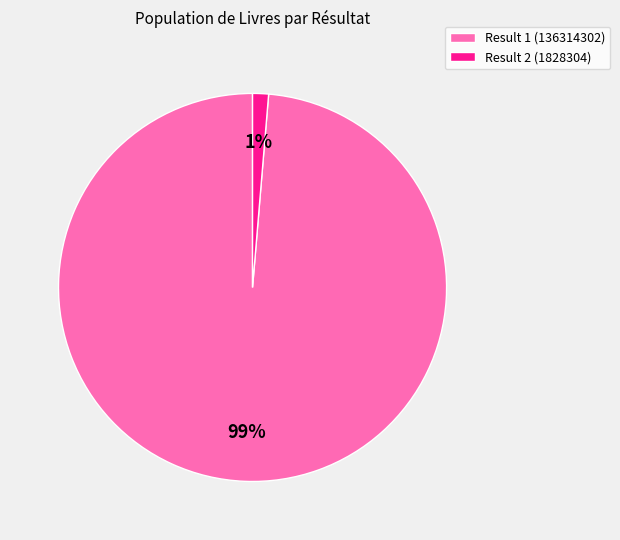

Which slice is the smallest?

Result 2 (1828304)